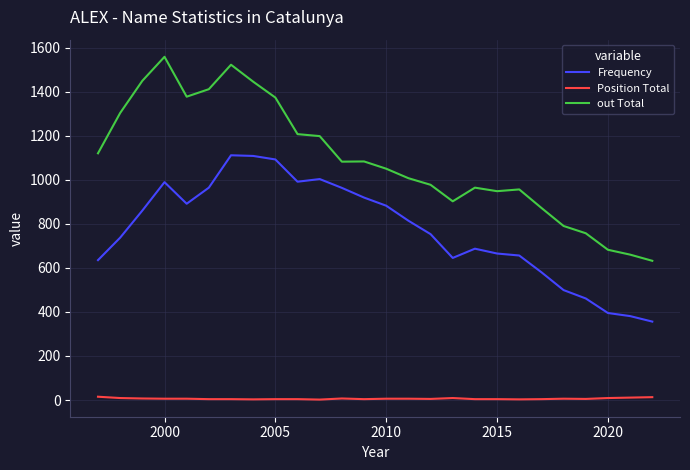

True or false: out Total and Position Total intersect in this chart.

False